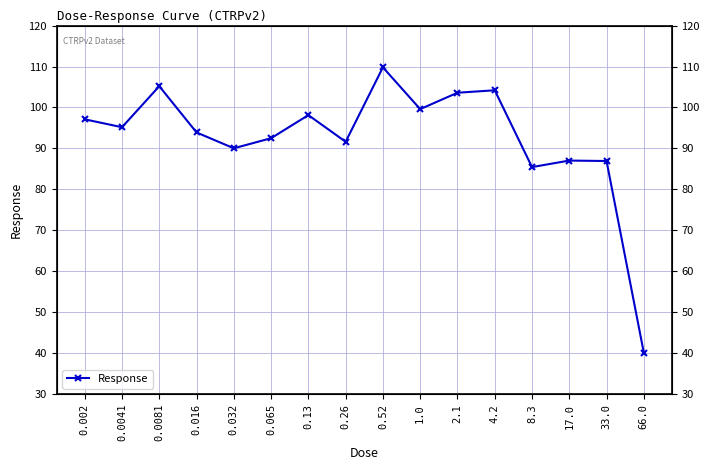

List the labels in order of value, smallest first.

66.0, 8.3, 33.0, 17.0, 0.032, 0.26, 0.065, 0.016, 0.0041, 0.002, 0.13, 1.0, 2.1, 4.2, 0.0081, 0.52